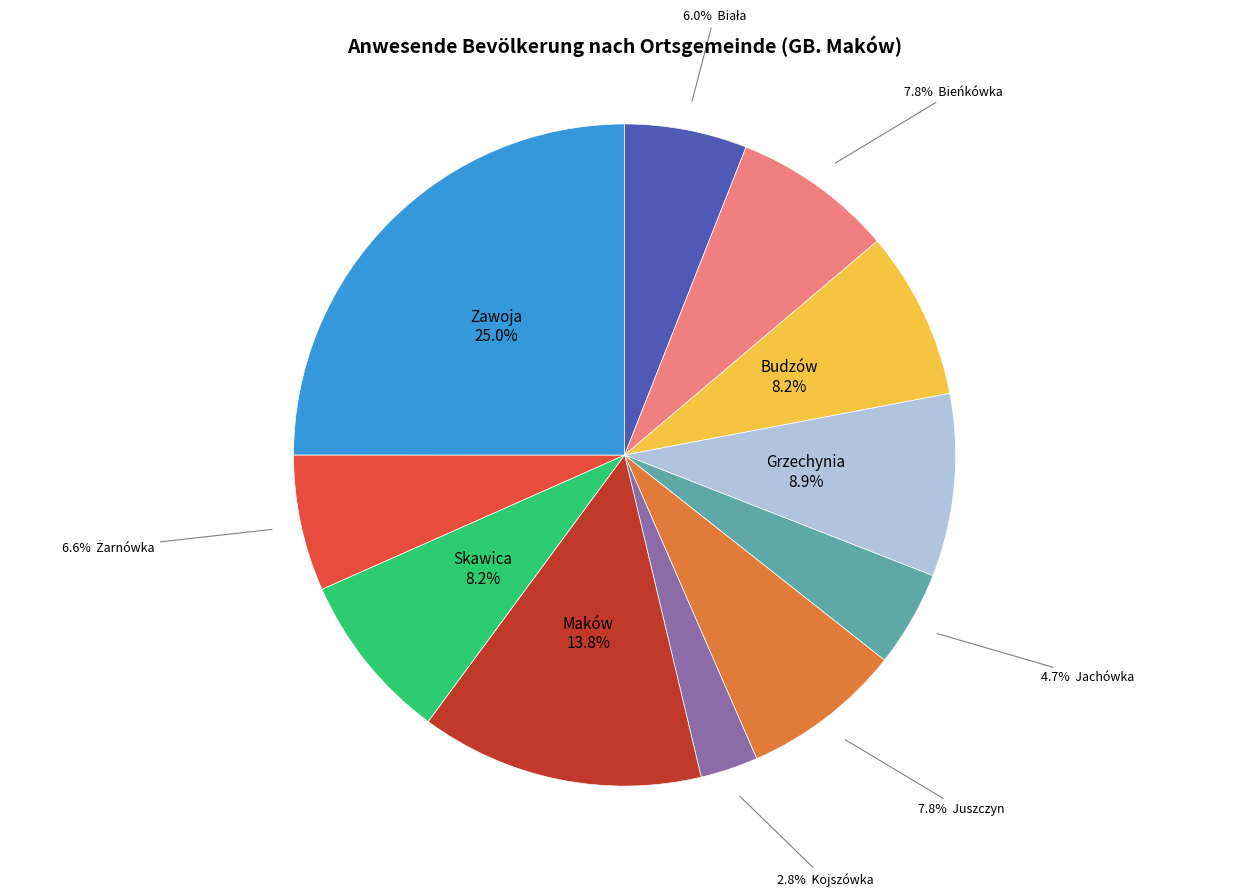

Does any single category account for the majority?

No